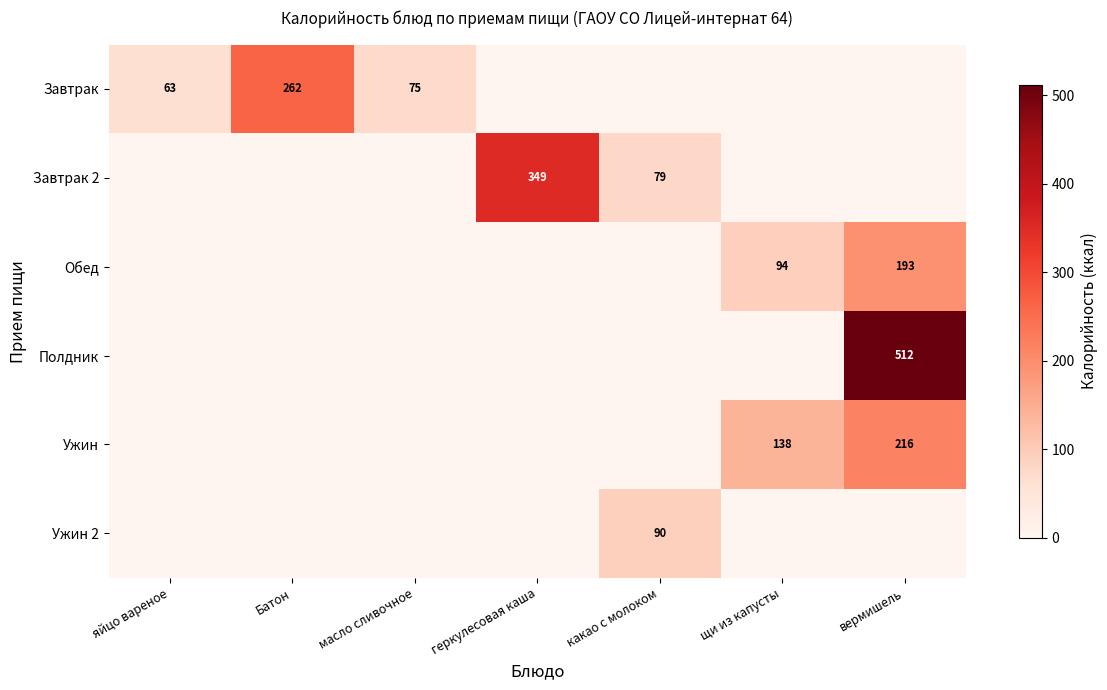

At which category is the sum across all series the highest?

вермишель